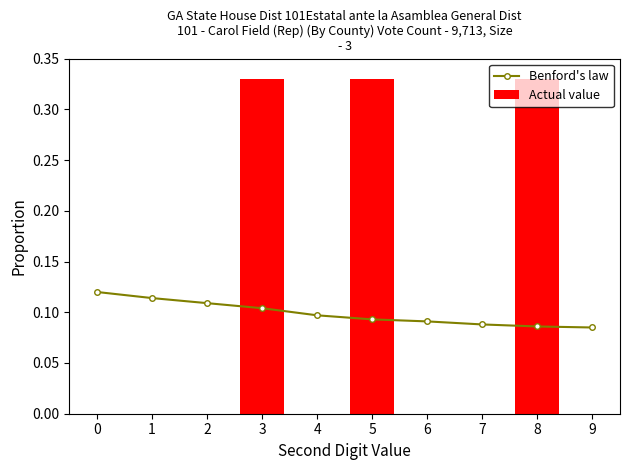

Is it true that Actual value equals -0.2 at 7?

False